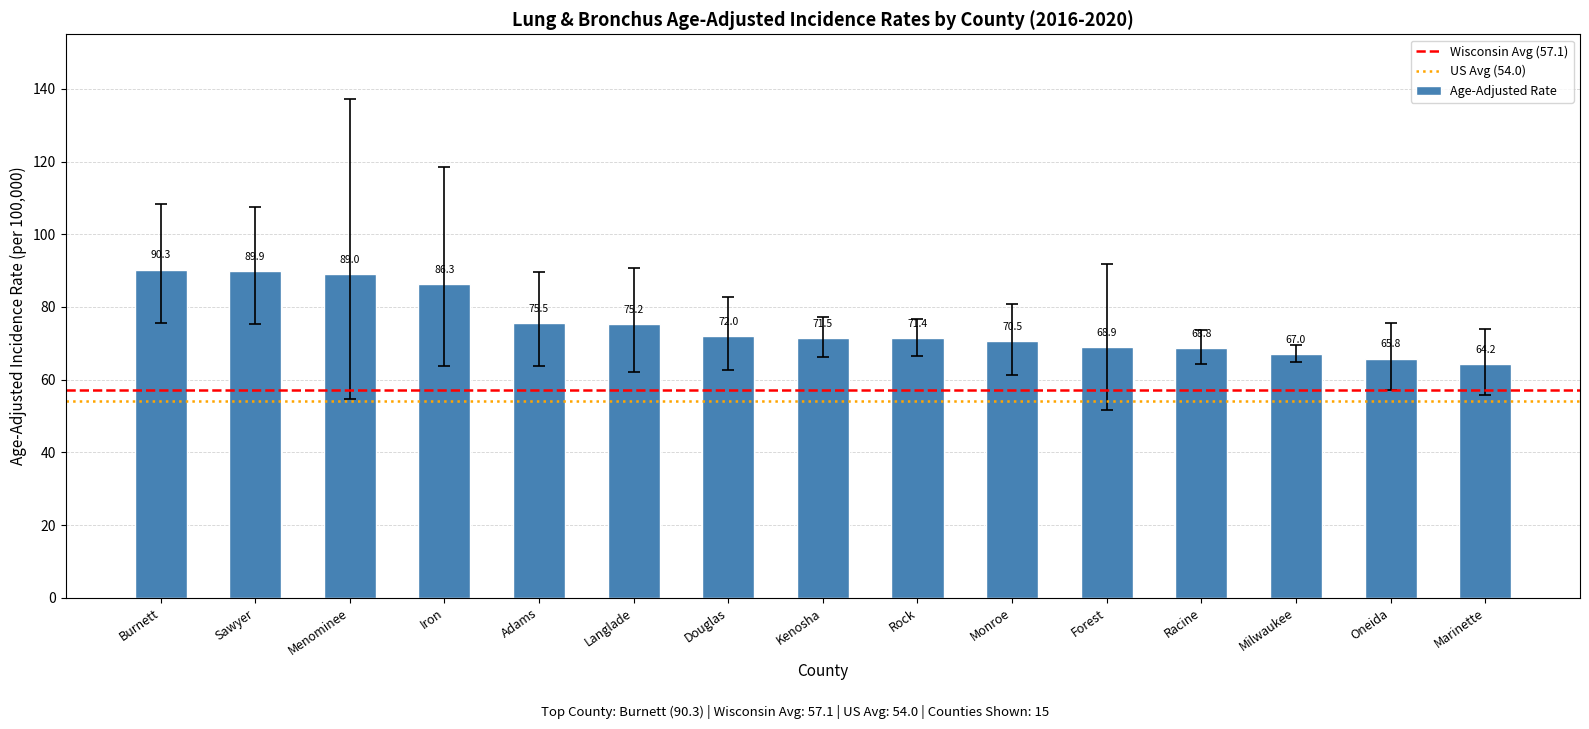

Rank the categories by value from lowest to highest.

Marinette, Oneida, Milwaukee, Racine, Forest, Monroe, Rock, Kenosha, Douglas, Langlade, Adams, Iron, Menominee, Sawyer, Burnett